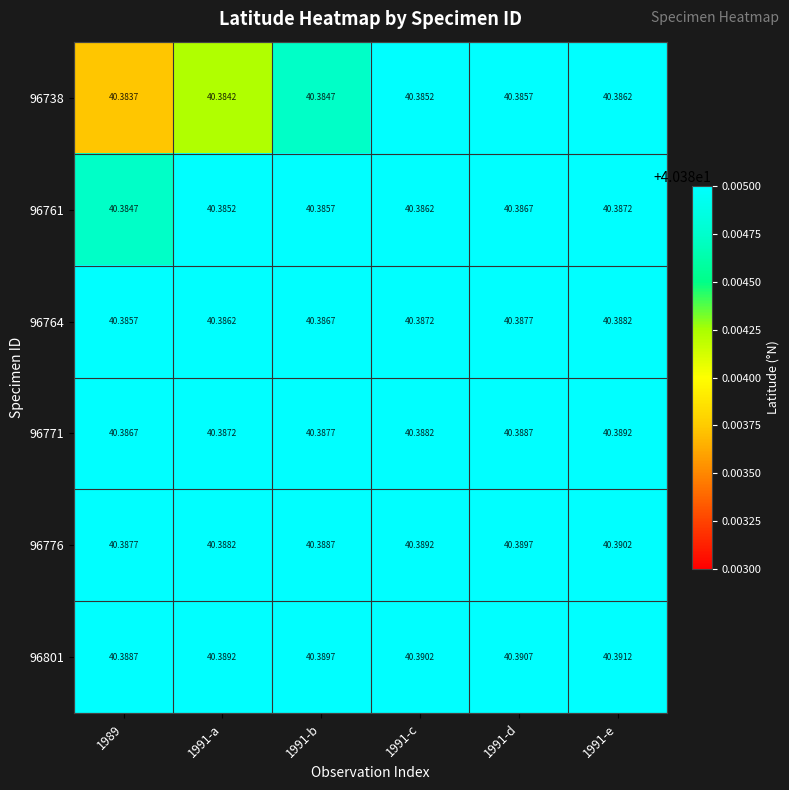

How many series are shown in this chart?

6